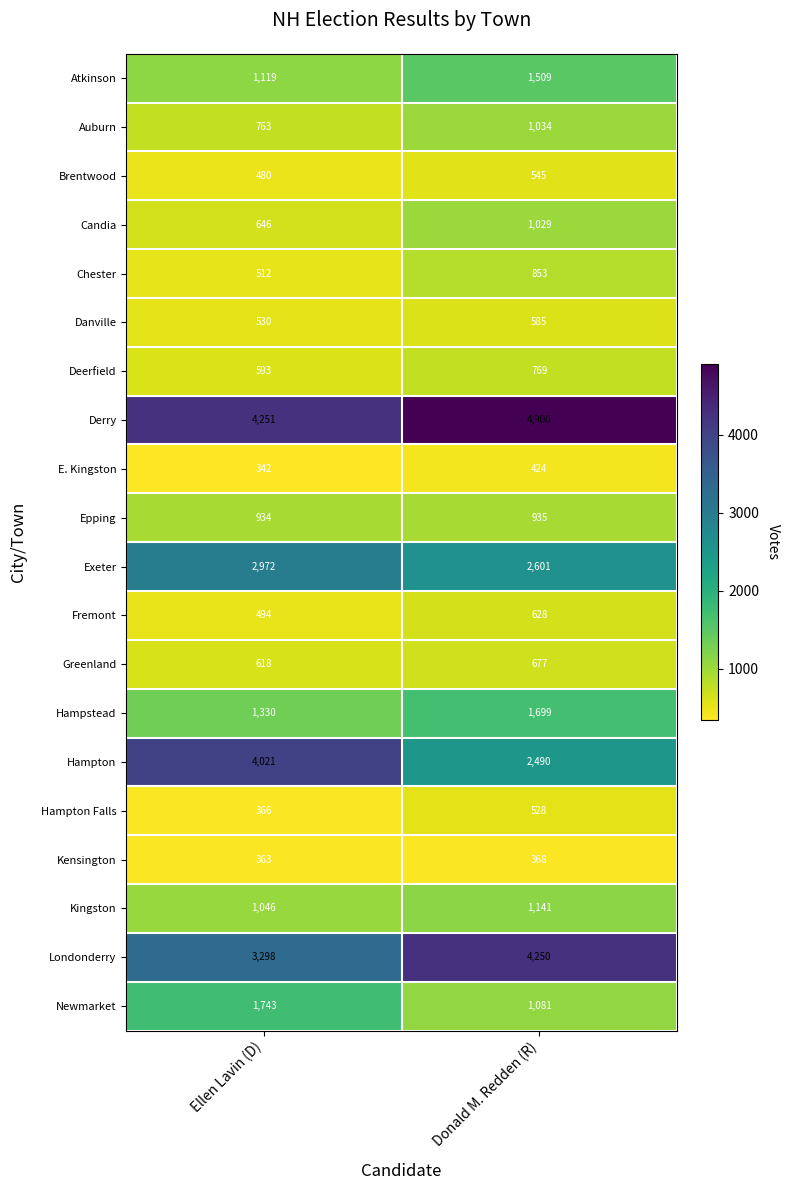

Count the number of data series in this chart.

20